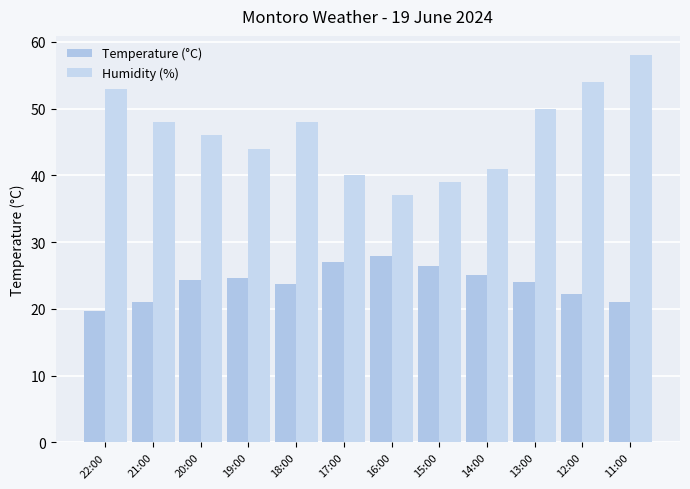

What is the difference between the Humidity (%) values at 11:00 and 12:00?

4.0